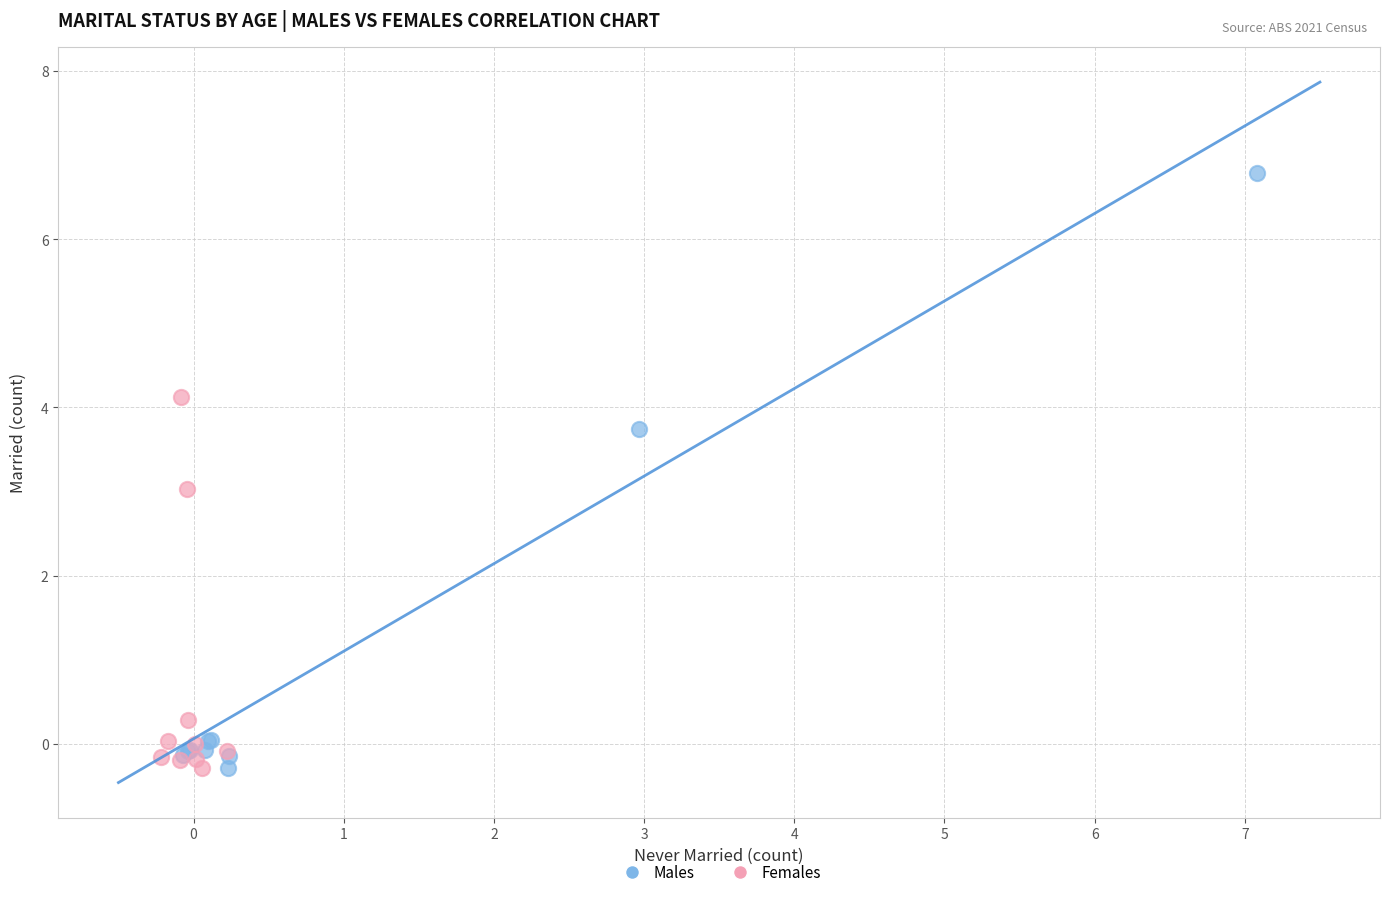

Which series contains the highest Y value?

Males